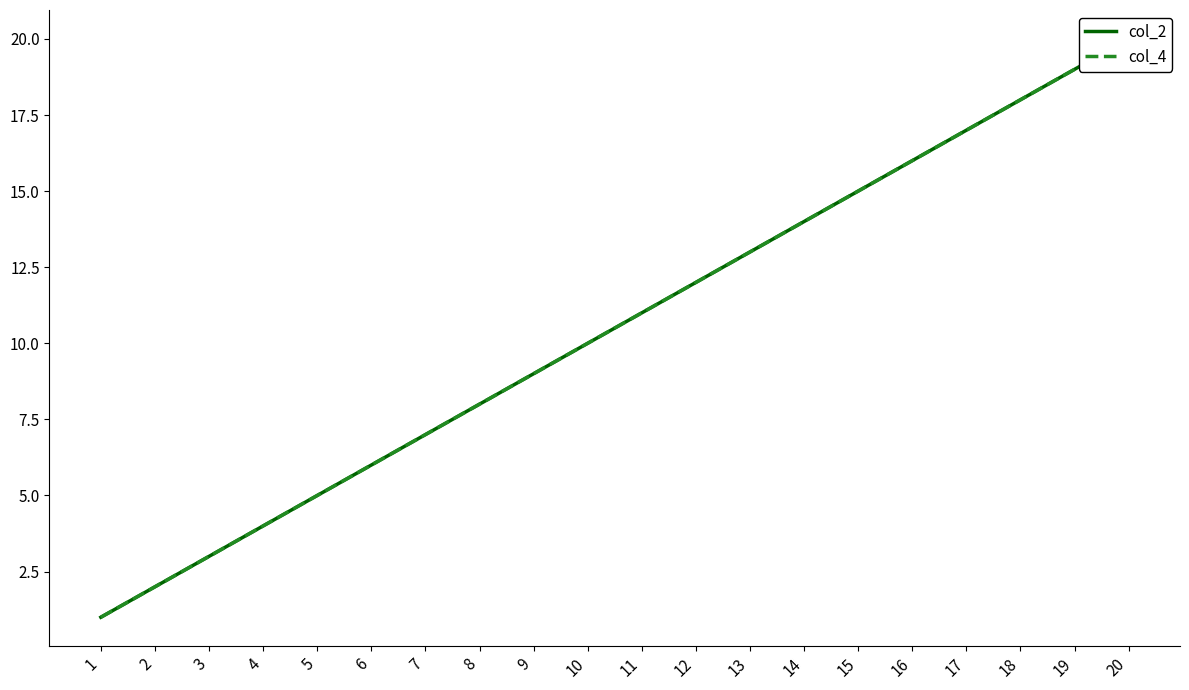

What are all the series names shown in the legend?

col_2, col_4